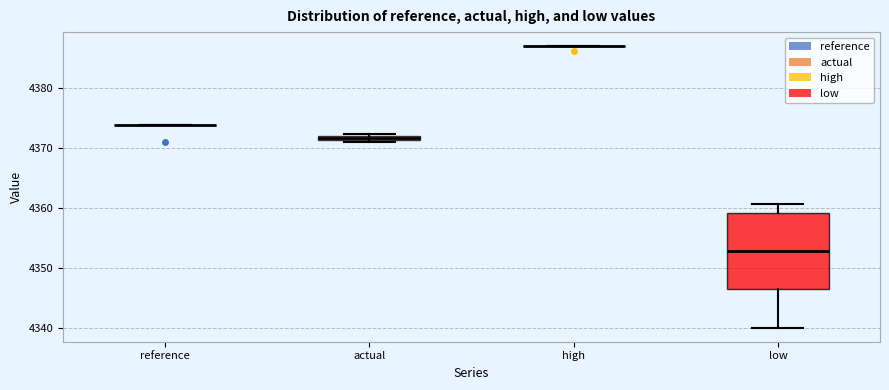

Which box is the tallest, from its lower edge to its upper edge?

low